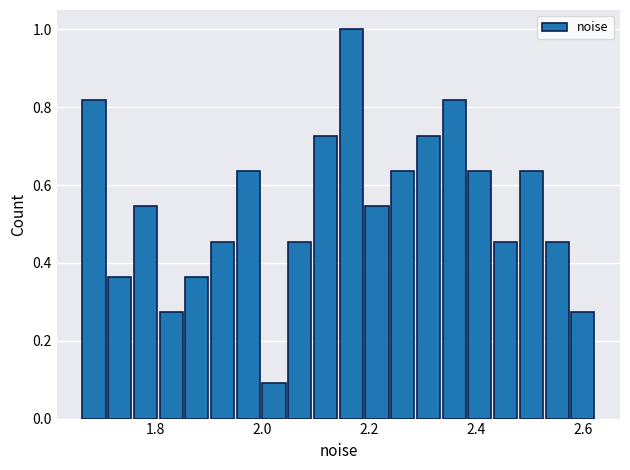

Around what value on the x-axis is the tallest bar? Give the approximate position of its centre, as read against the axis.

2.16